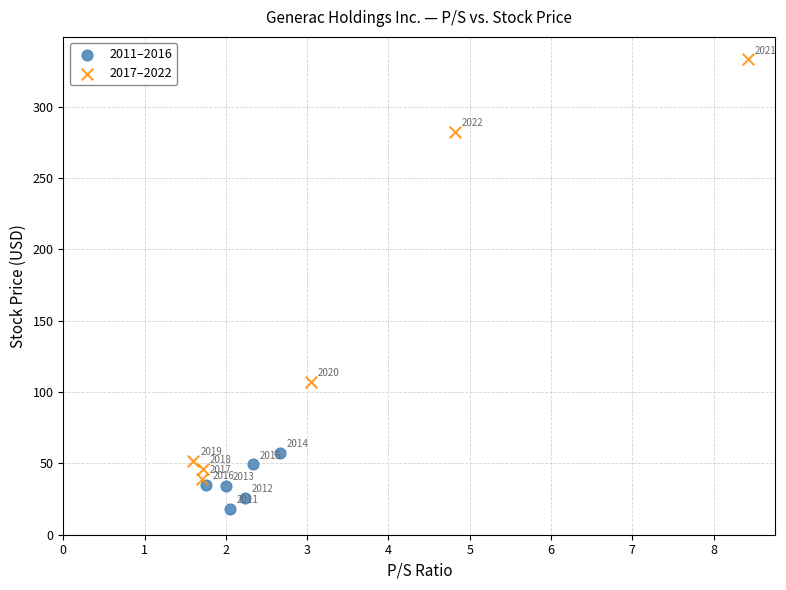

Which series has the widest spread of Y values?

2017–2022